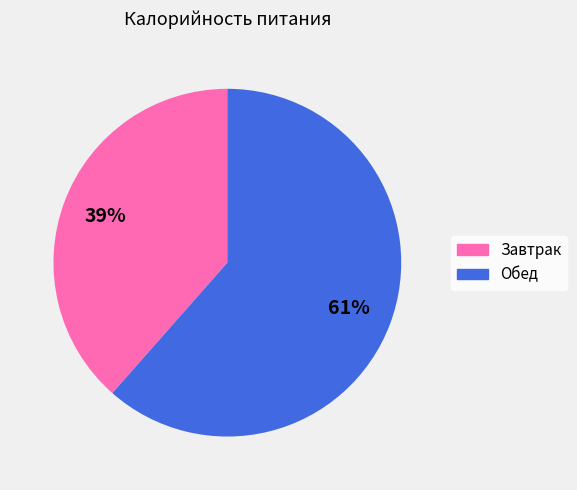

Do Обед and Завтрак together represent more than half of the pie?

Yes